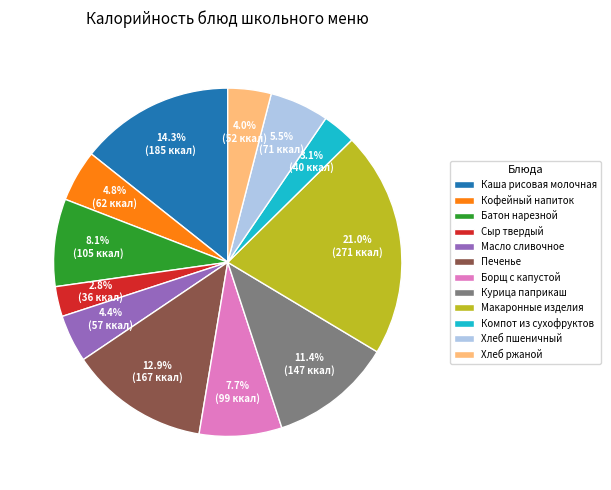

Is there a majority slice in this chart?

No